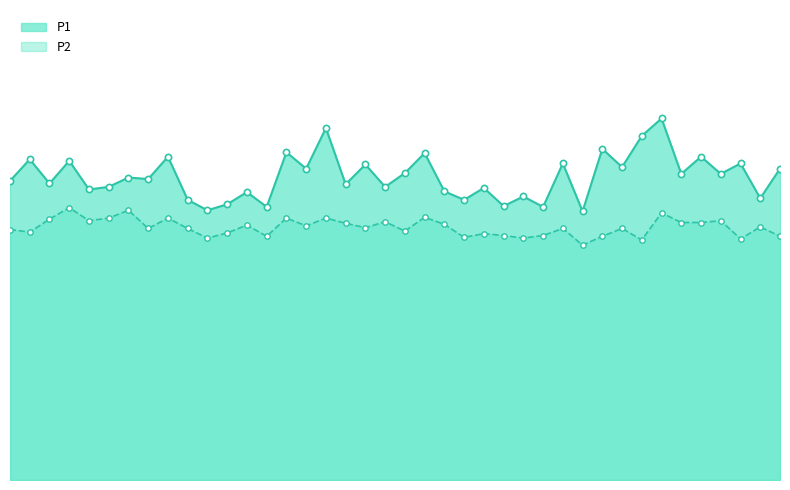

Which series reaches the minimum Y coordinate?

P2